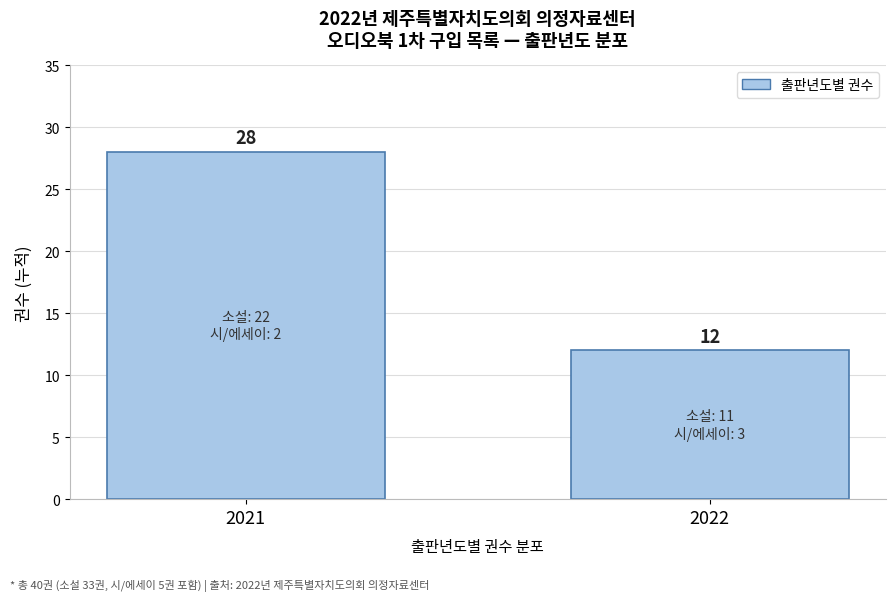

Reading left to right, transcribe all the data shown in this chart.

2021=28	2022=12